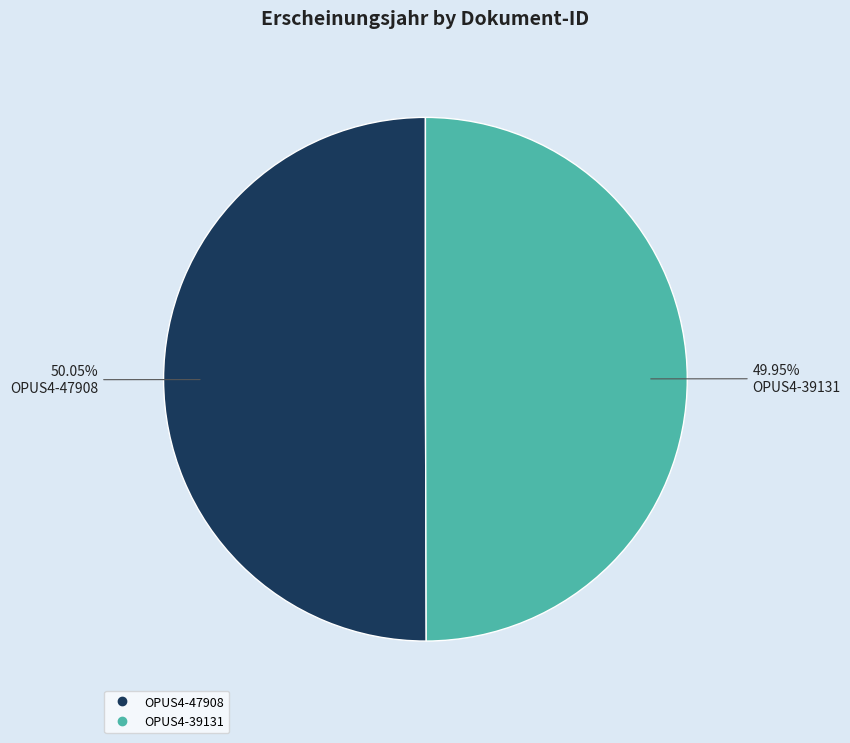

To the nearest percent, what is the average slice percentage?

50%